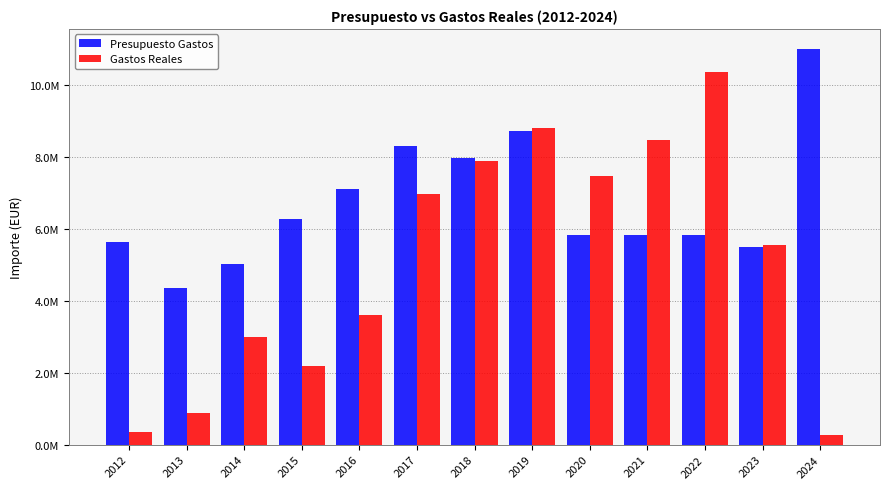

Are the bars horizontal?

No